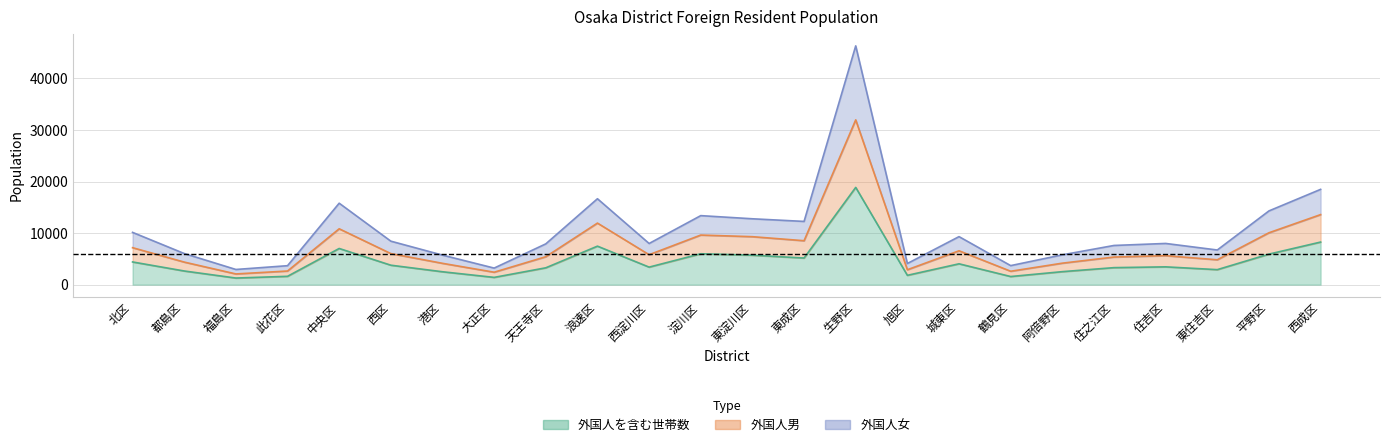

Which label corresponds to the largest value in the chart?

生野区